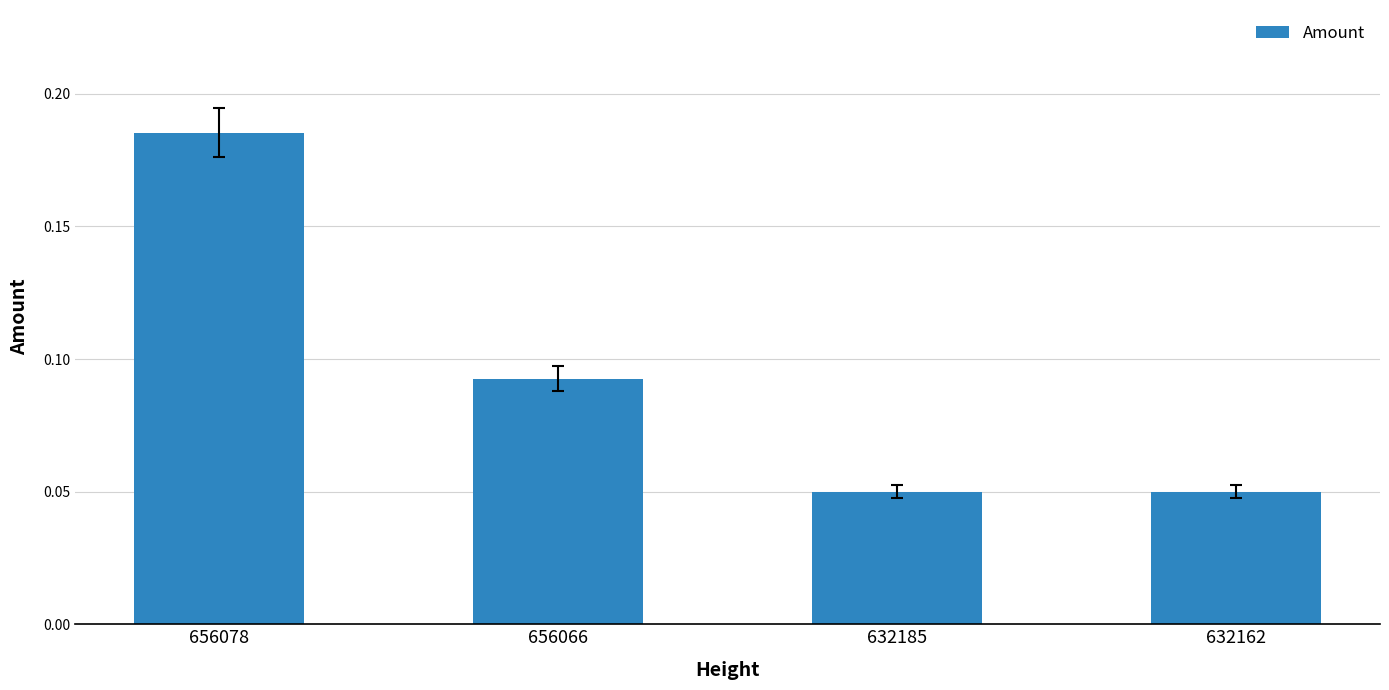

Which label corresponds to the largest value in the chart?

656078